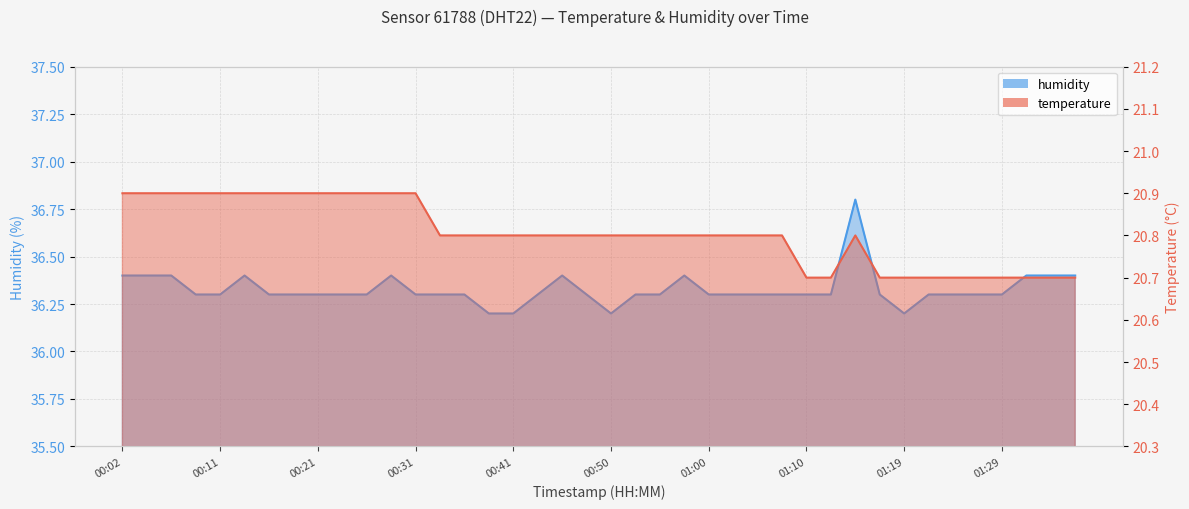

Reading left to right, list all the values displayed in this chart.

temperature: 20.9	20.9	20.9	20.9	20.9	20.9	20.9	20.9	20.9	20.9	20.9	20.9	20.9	20.8	20.8	20.8	20.8	20.8	20.8	20.8	20.8	20.8	20.8	20.8	20.8	20.8	20.8	20.8	20.7	20.7	20.8	20.7	20.7	20.7	20.7	20.7	20.7	20.7	20.7	20.7
humidity: 36.4	36.4	36.4	36.3	36.3	36.4	36.3	36.3	36.3	36.3	36.3	36.4	36.3	36.3	36.3	36.2	36.2	36.3	36.4	36.3	36.2	36.3	36.3	36.4	36.3	36.3	36.3	36.3	36.3	36.3	36.8	36.3	36.2	36.3	36.3	36.3	36.3	36.4	36.4	36.4